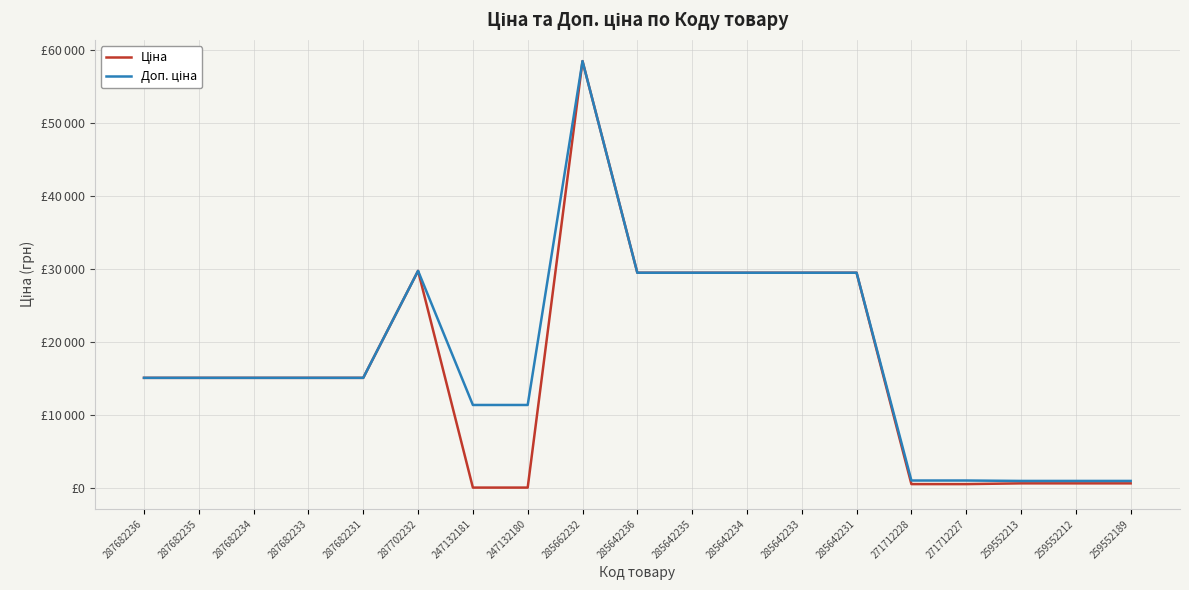

How many interior local peaks does the Доп. ціна series have?

2